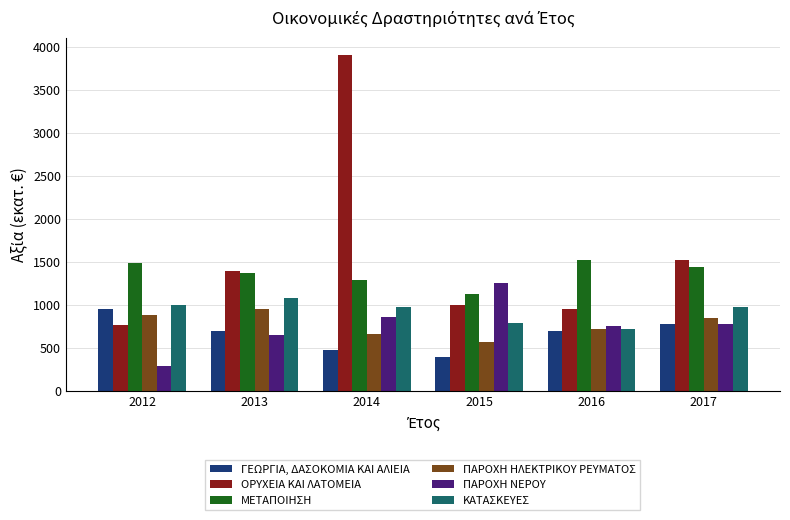

Rank the categories by ΟΡΥΧΕΙΑ ΚΑΙ ΛΑΤΟΜΕΙΑ value from highest to lowest.

2014, 2017, 2013, 2015, 2016, 2012